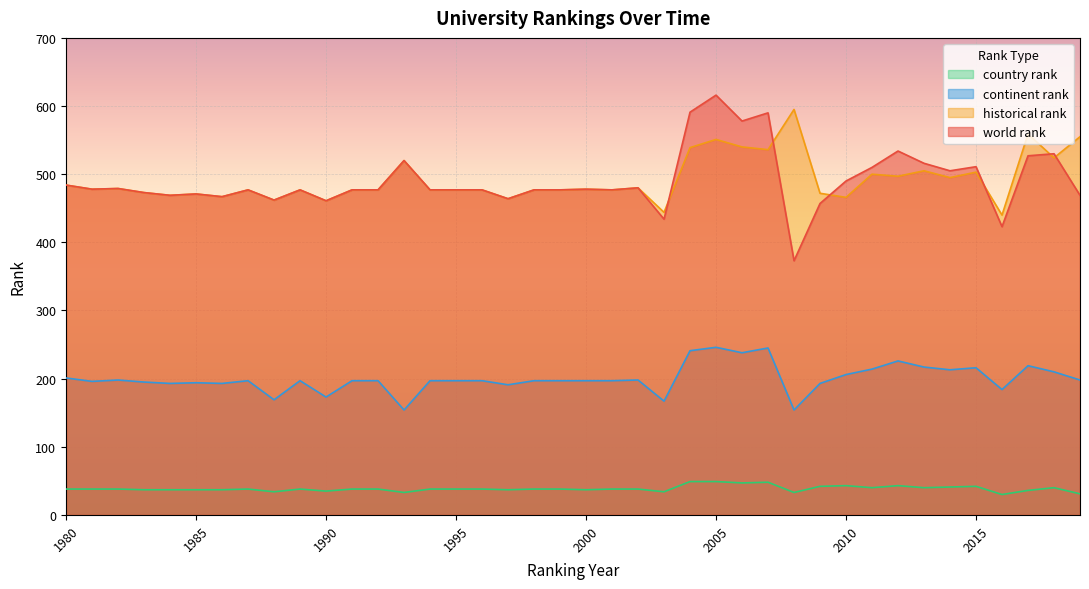

How many values in the historical rank series exceed 477?

19